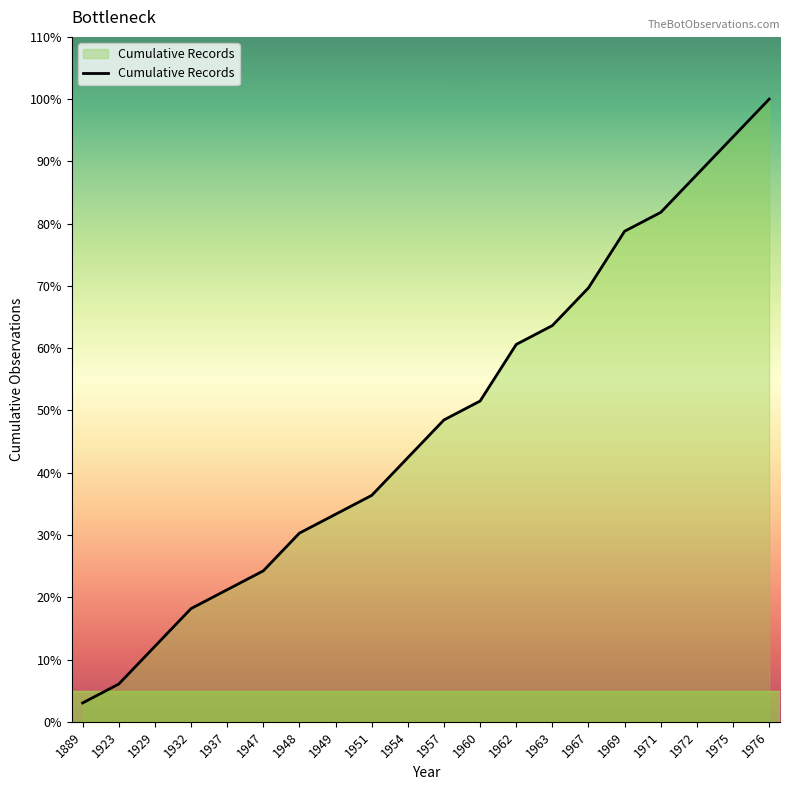

Where is the data nearest to the value 17?

1960